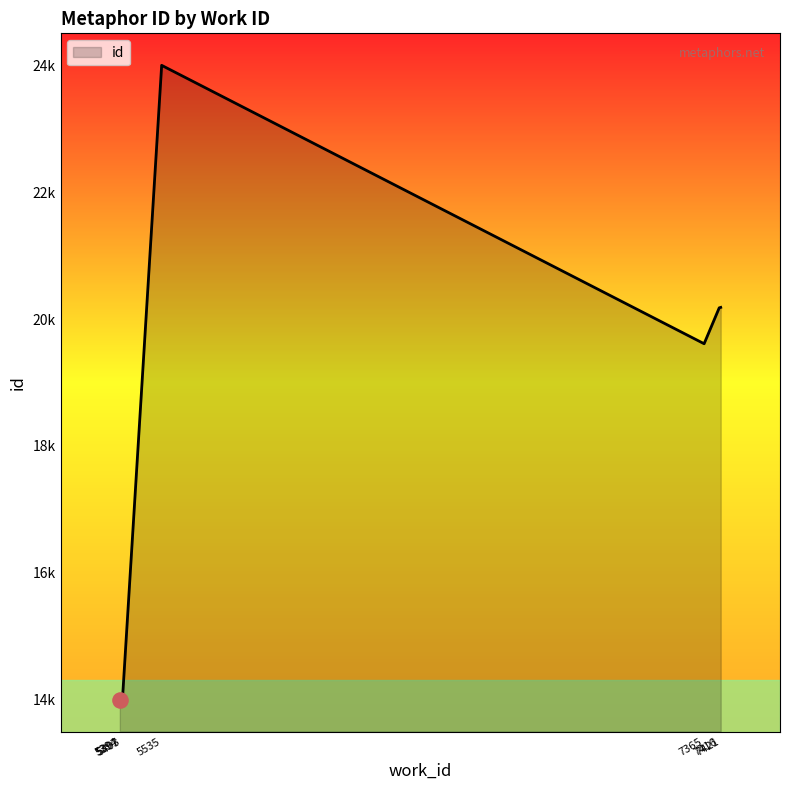

Approximately how many times larger is the value at 5394 compared to 5535?

0.6